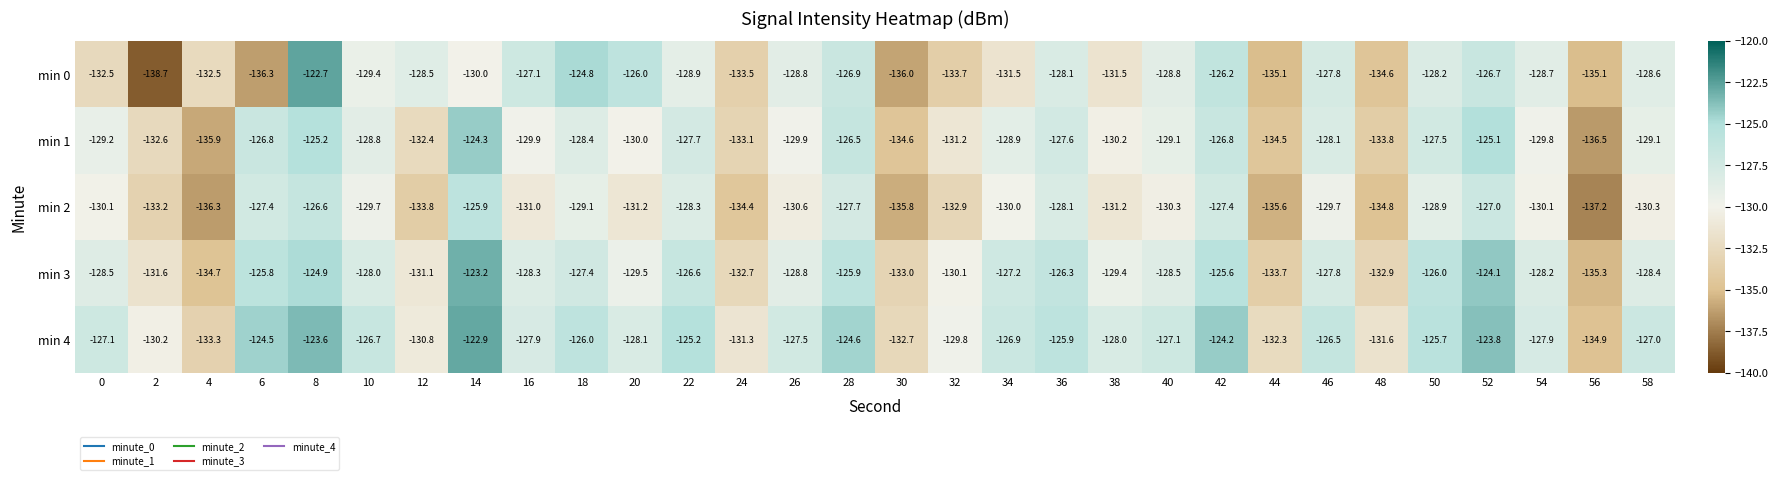

True or false: min 1 has a value of -126.8 at 42.

True